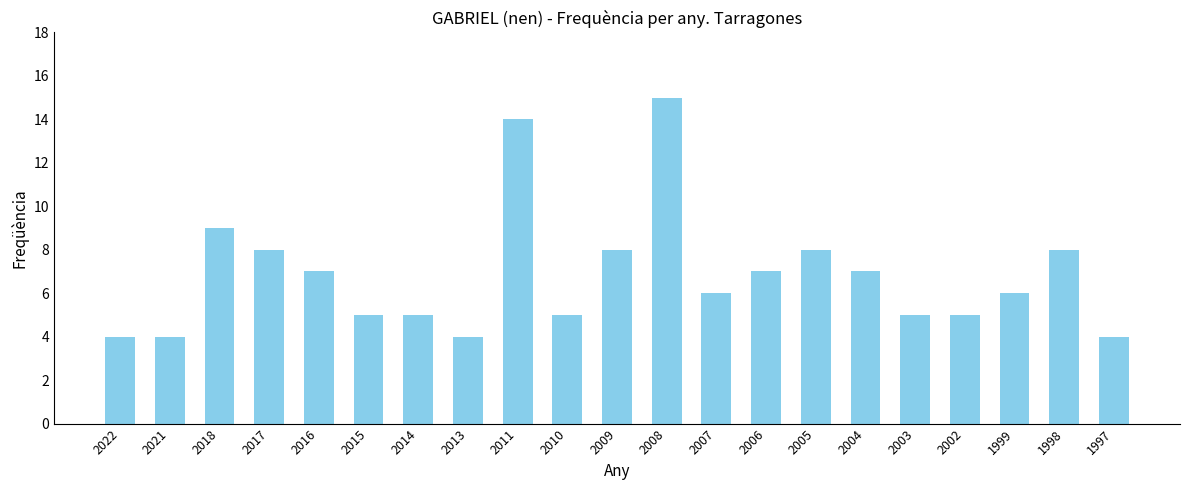

The chart shows a value of 5 at 2002. True or false?

True